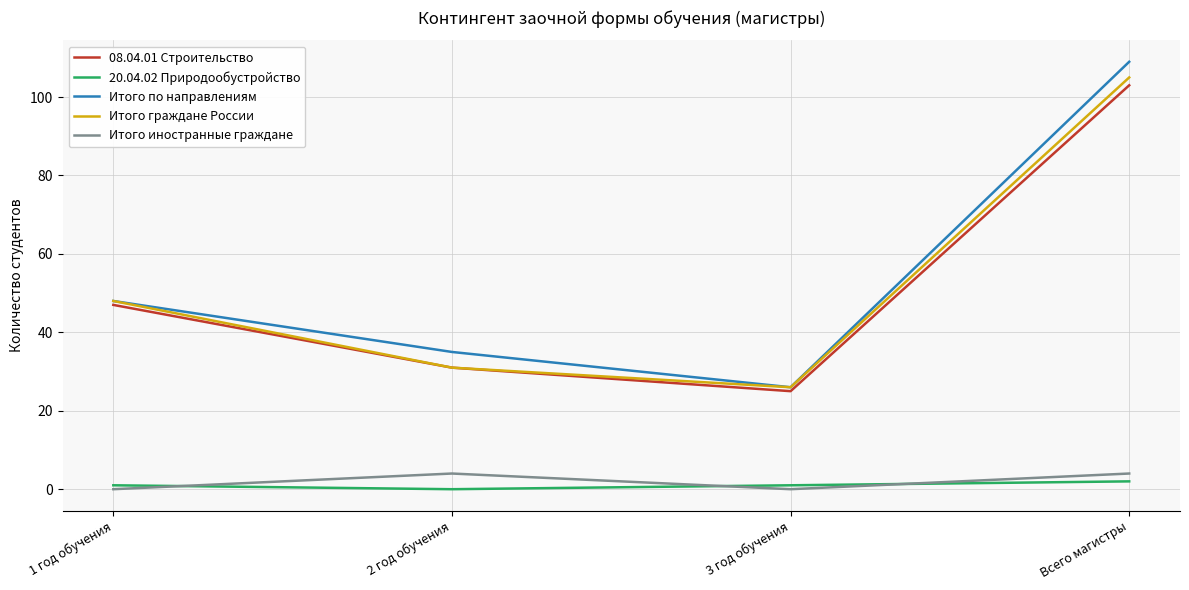

What is the approximate value of 20.04.02 Природообустройство at 3 год обучения?

1